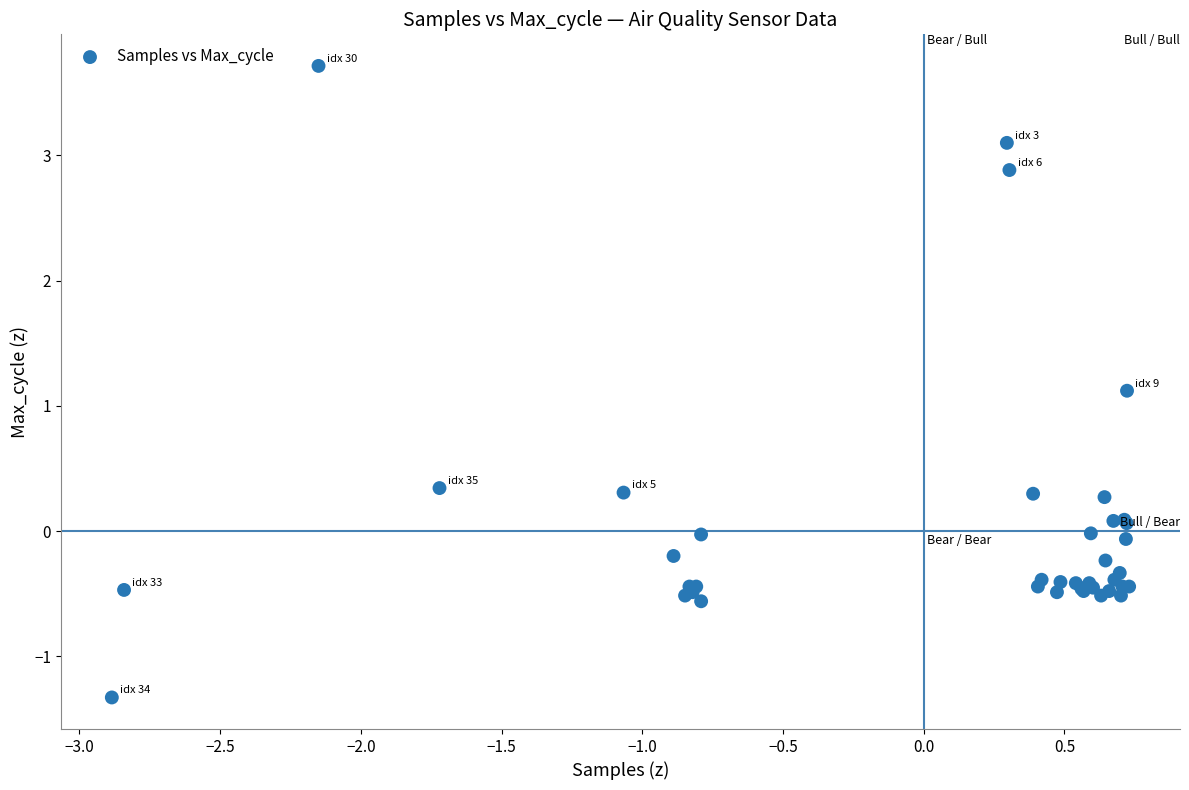

What Y value in the scatter plot is closest to 1?

1.1